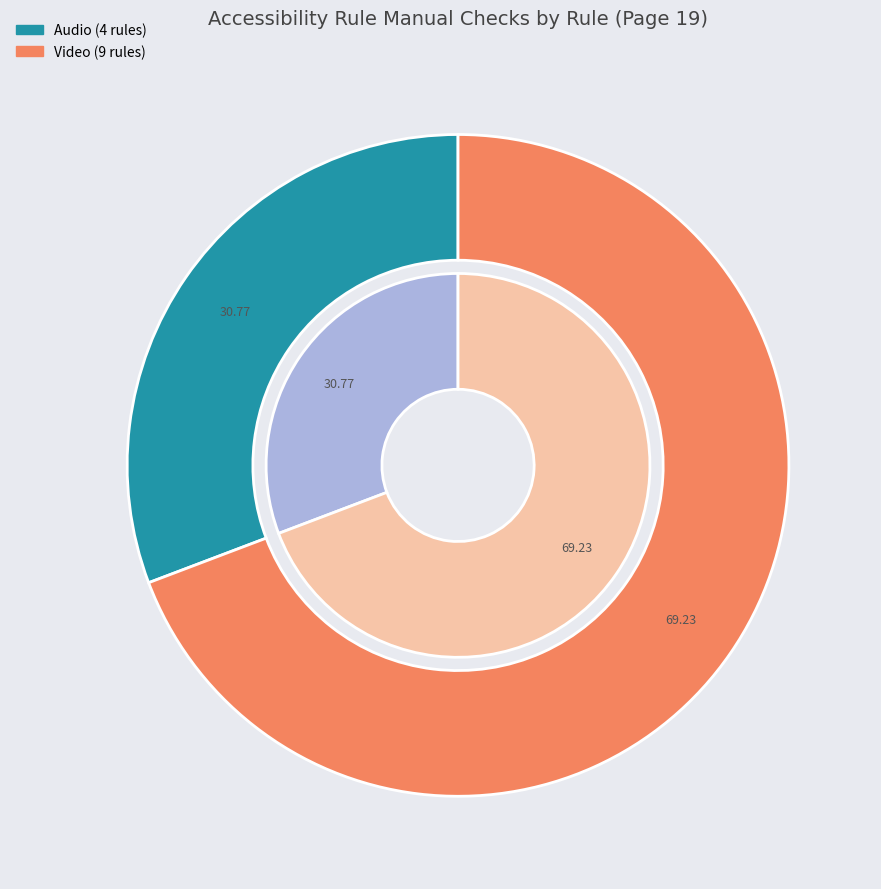

Is it true that embed for video must have captions is 1% of the pie?

False